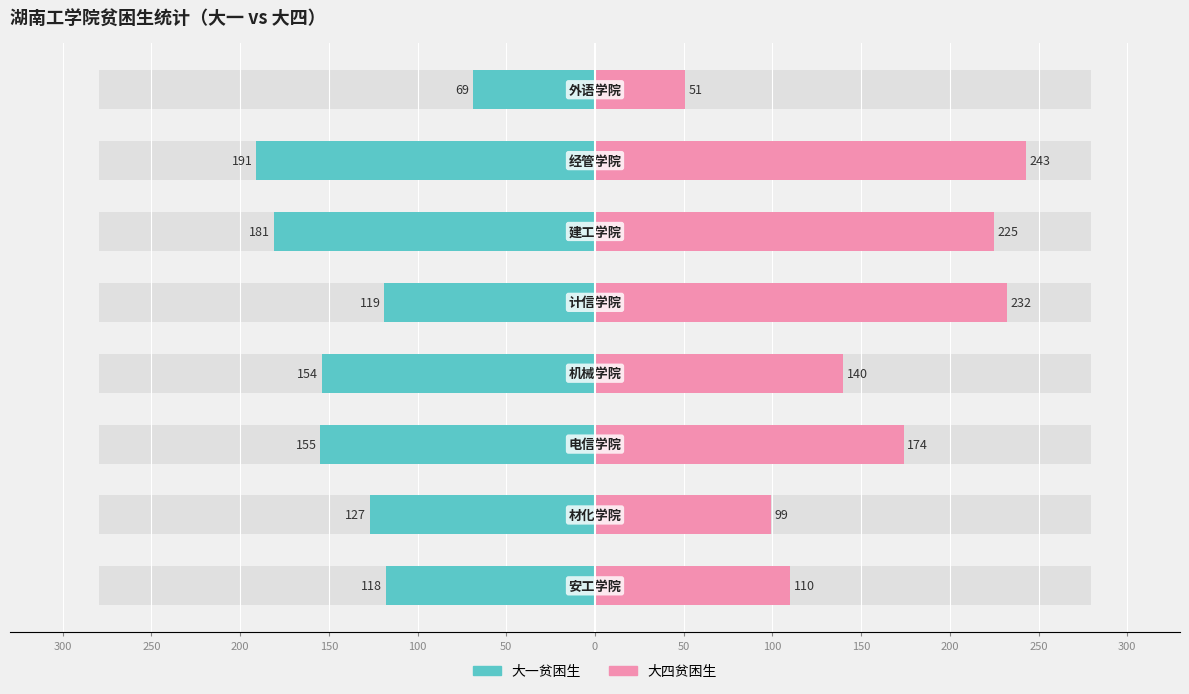

At how many categories does at least one series exceed -74?

8